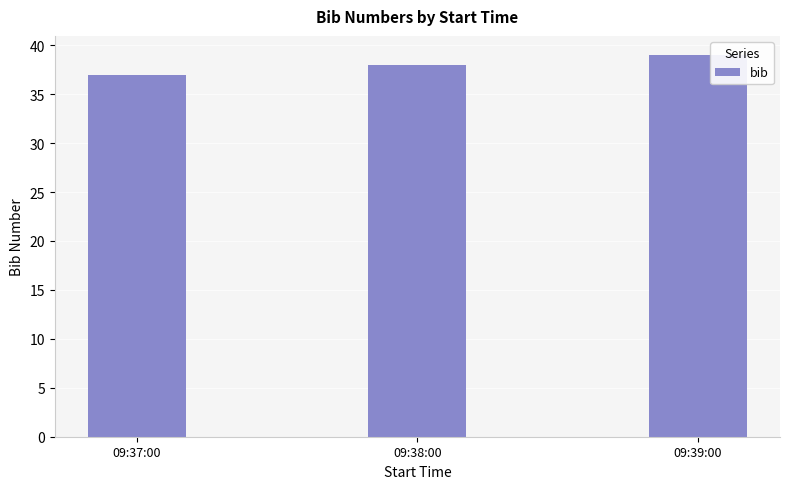

Which has a higher value, 09:38:00 or 09:37:00?

09:38:00